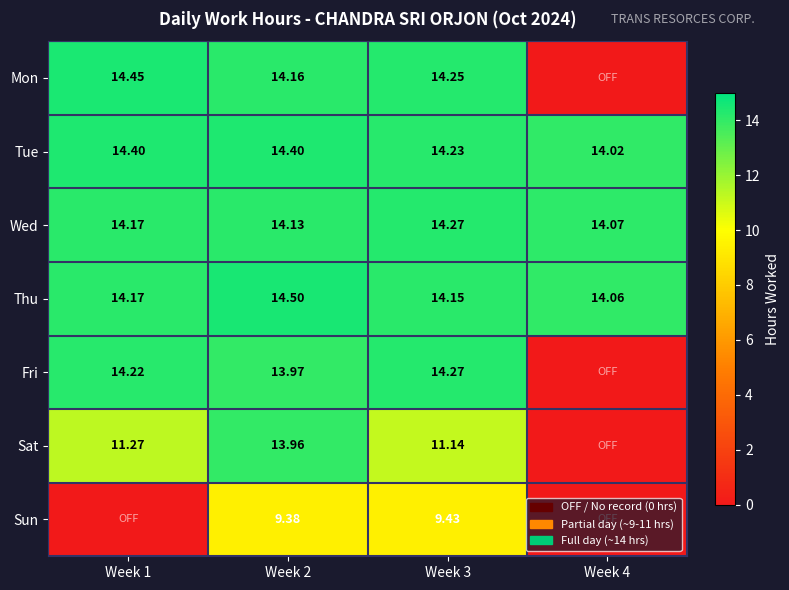

What is the difference between the highest and lowest values at Week 4?

14.1